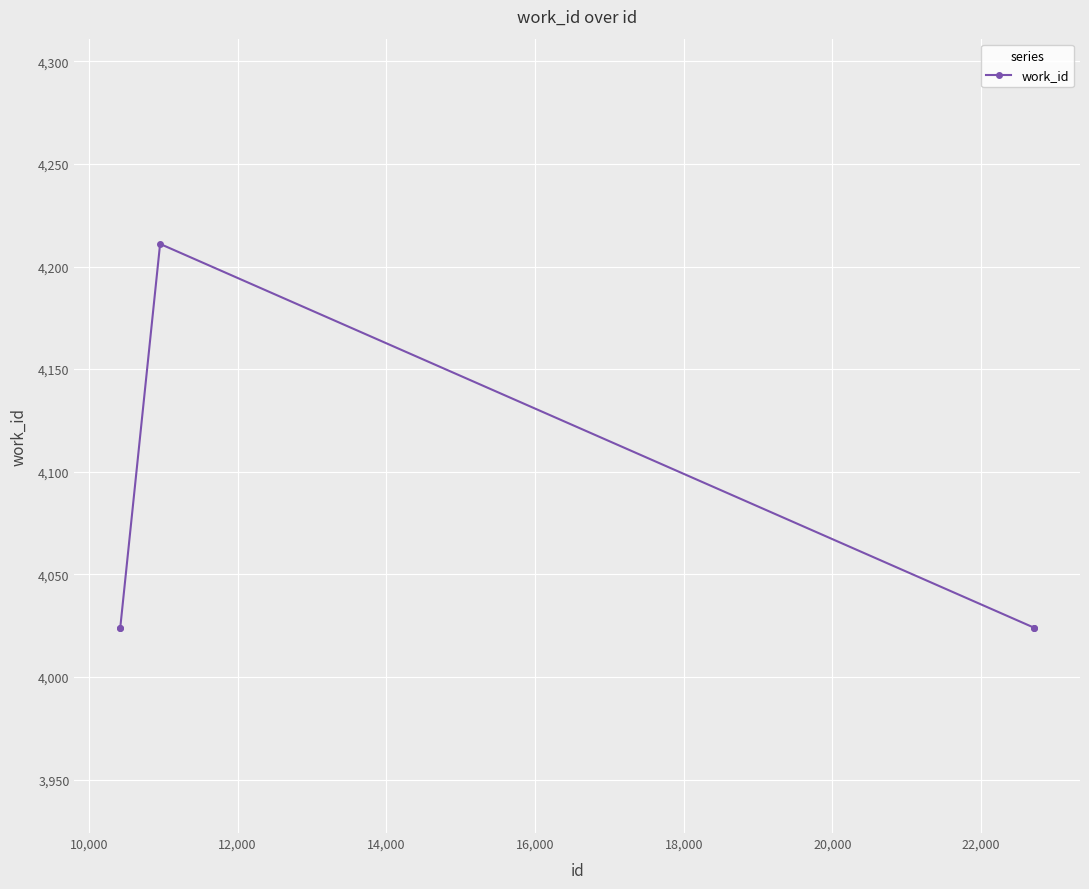

What is the minimum value shown in the chart?

4024